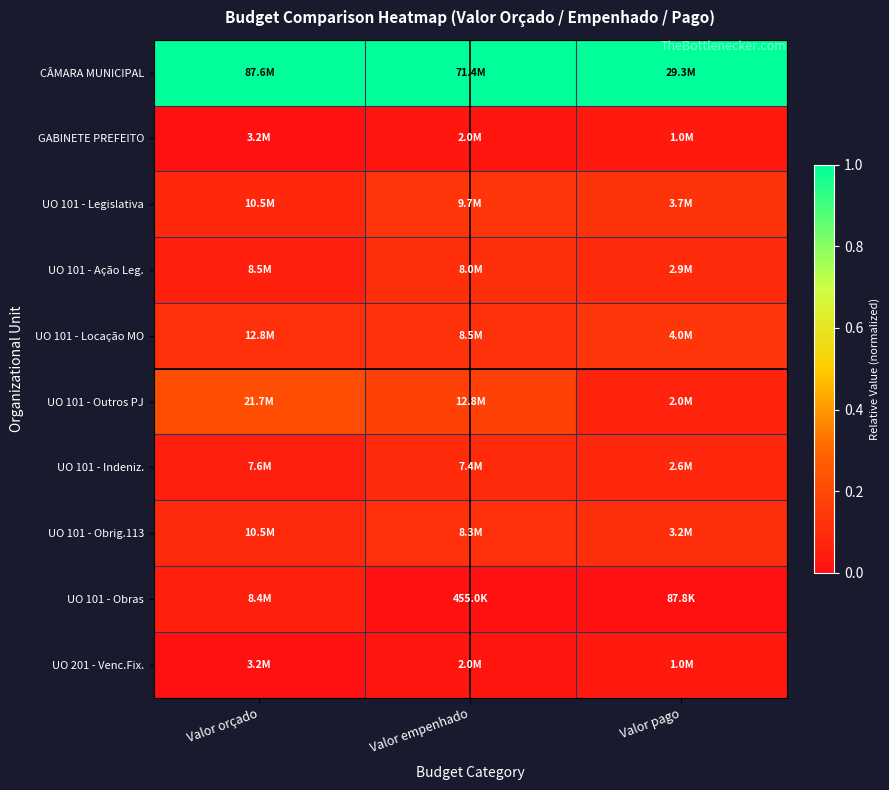

Which series has the largest total across all categories?

CÂMARA MUNICIPAL